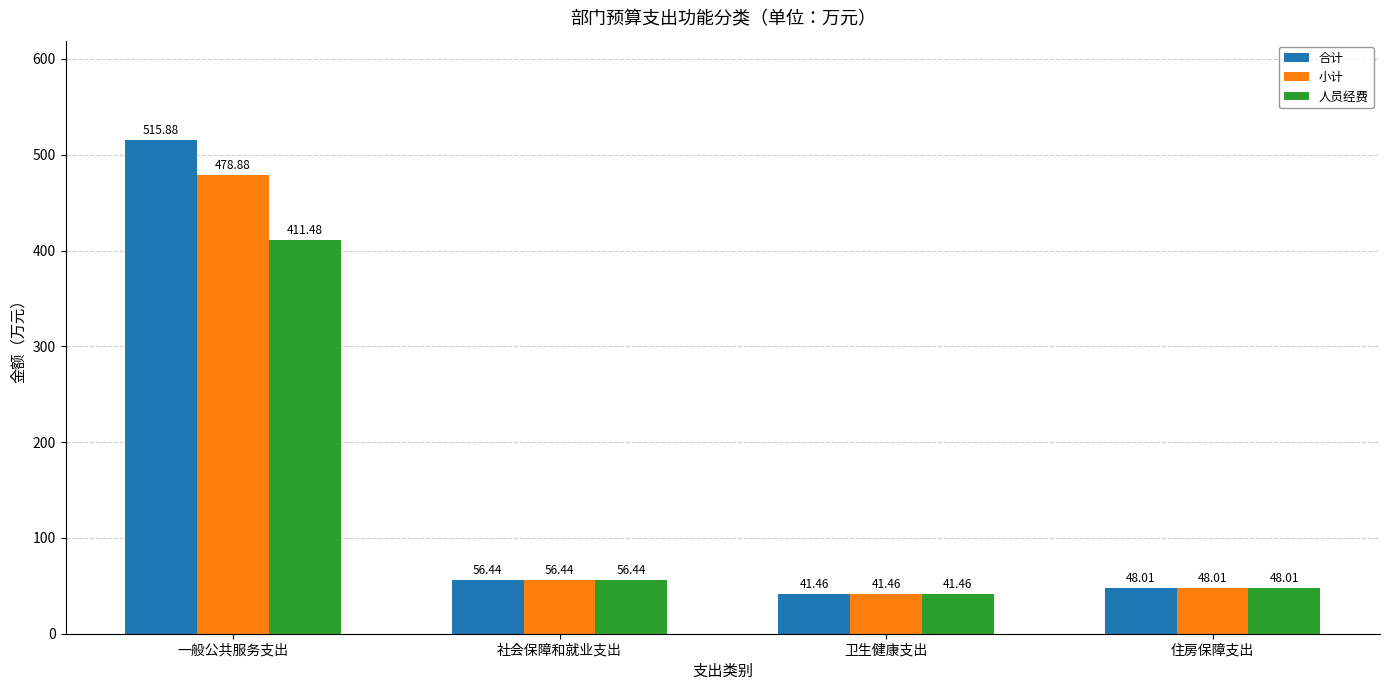

How many groups of bars are there?

4